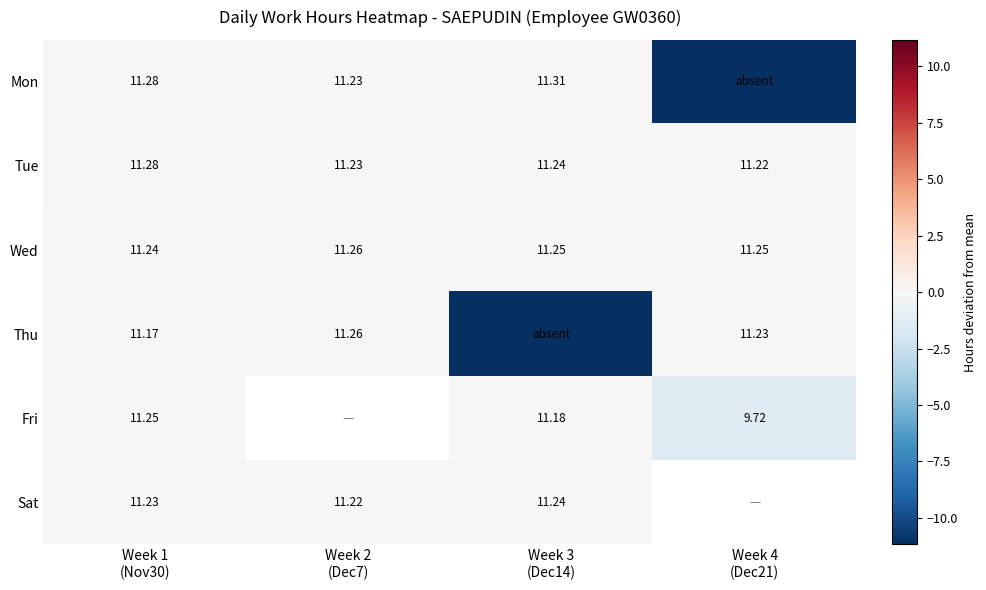

How many data points does each series have?

4